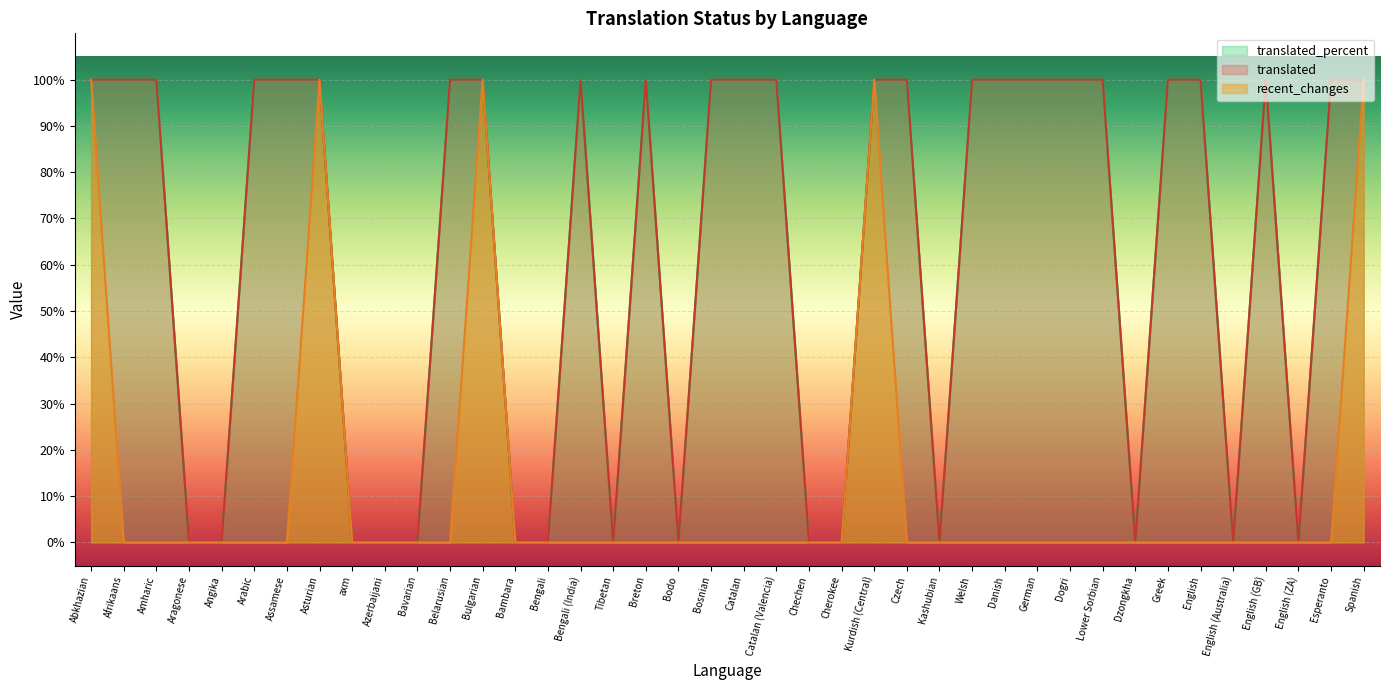

Which category has the highest value across all series?

Abkhazian